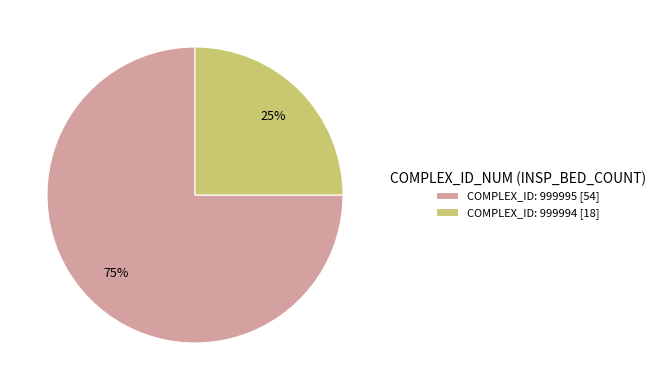

How many slices are in this pie chart?

2